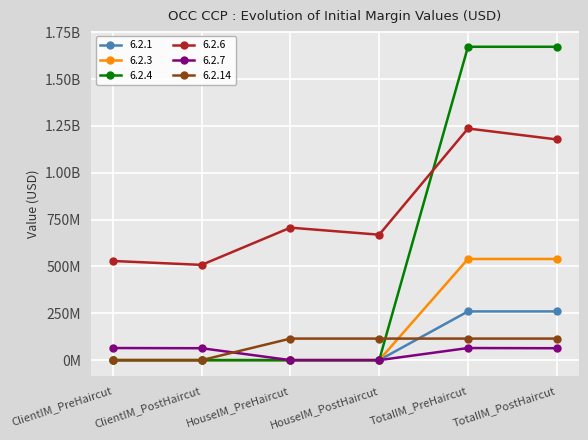

What is the label of the 1st point from the right?

TotalIM_PostHaircut